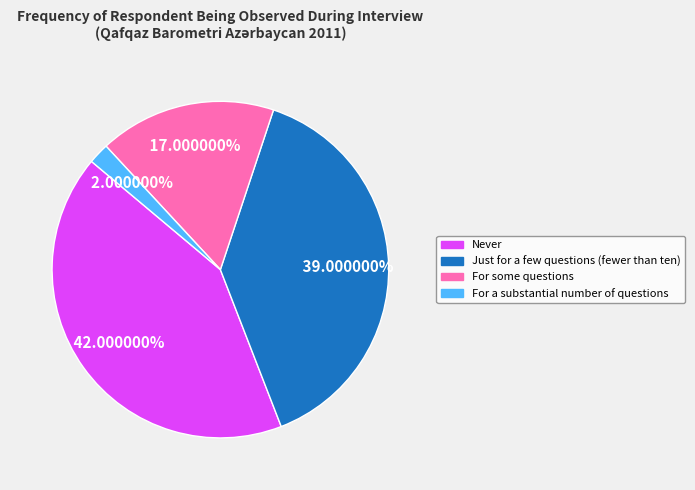

Does any single category account for the majority?

No